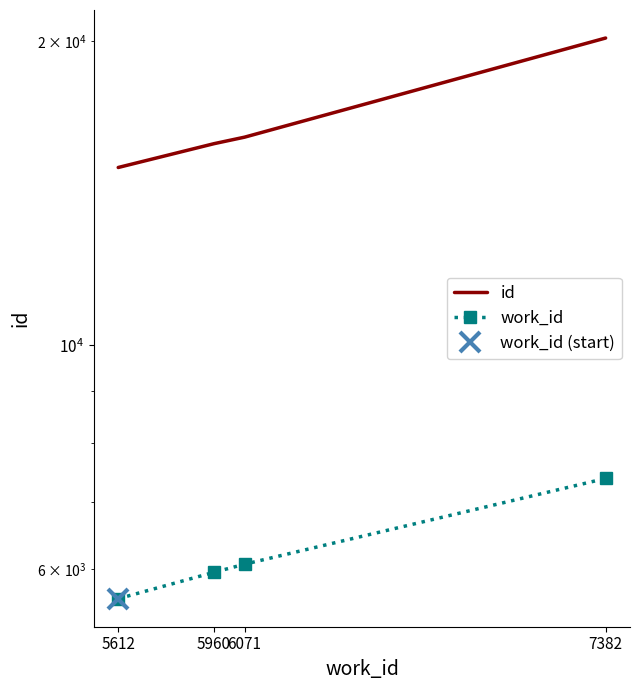

What is the maximum value shown in the chart?

20145